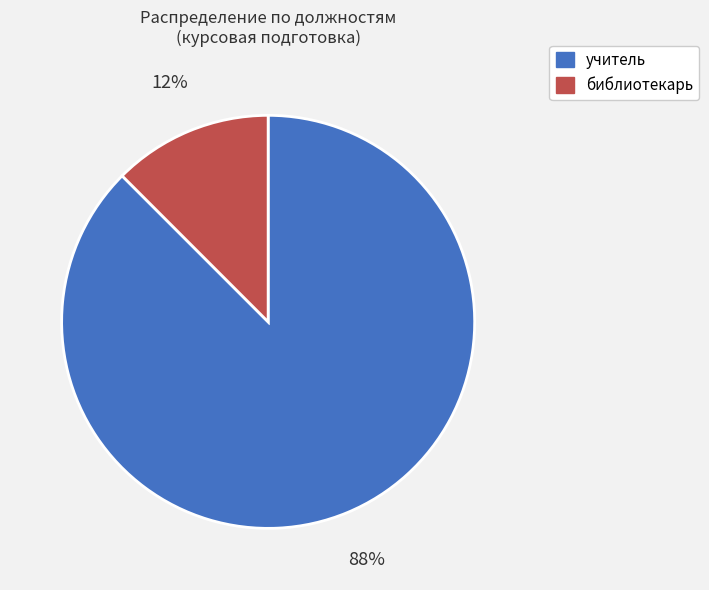

Which has a higher value, учитель or библиотекарь?

учитель